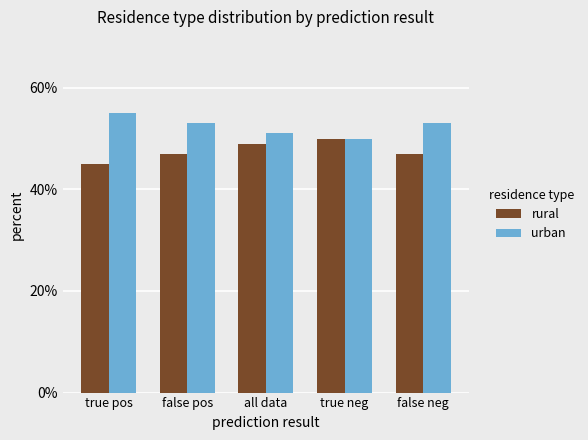

What is the minimum value shown in the chart?

45